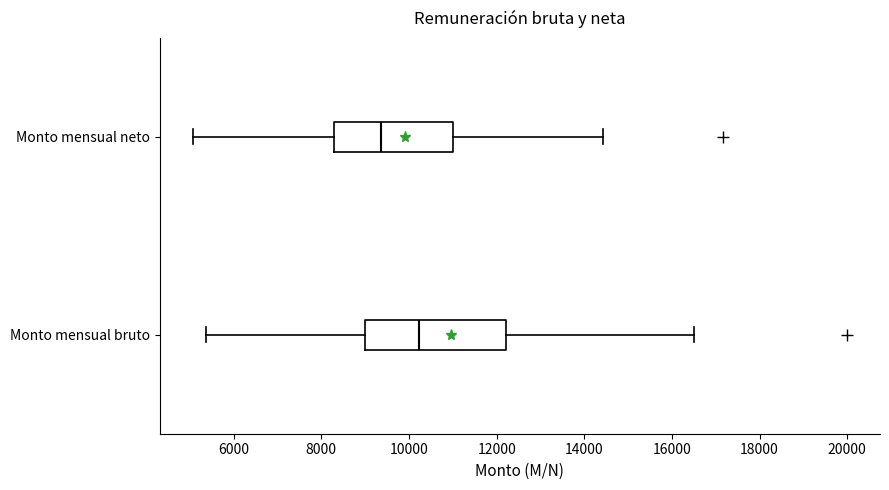

Which box has the furthest to the right median line?

Monto mensual bruto